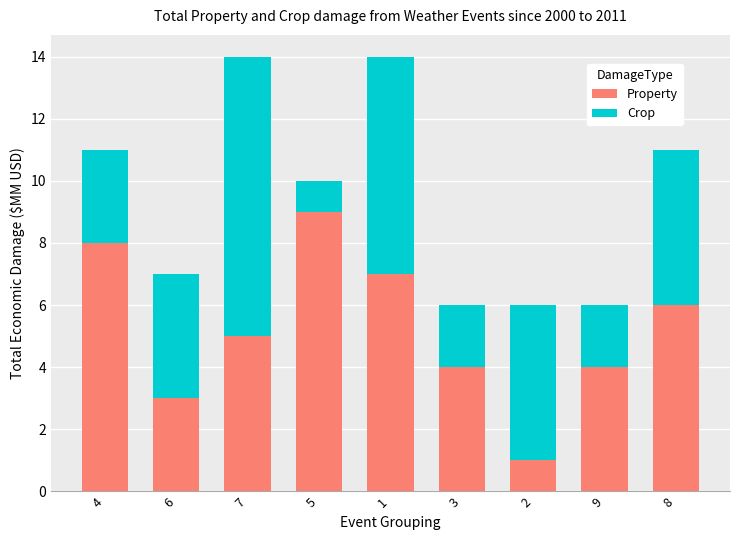

Which category has the highest value in the Property series?

5